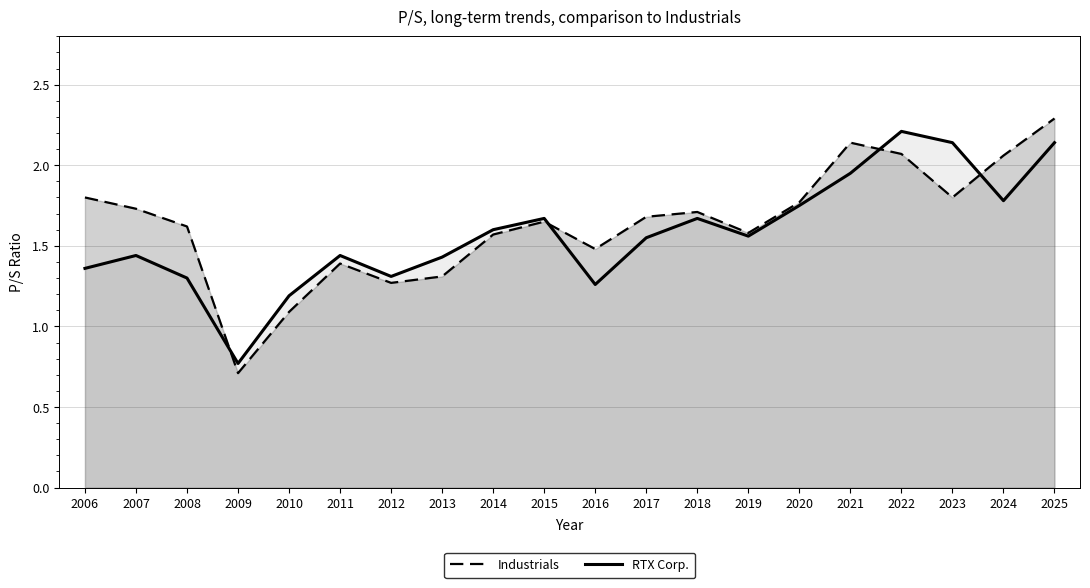

At which category is the sum across all series the highest?

2025